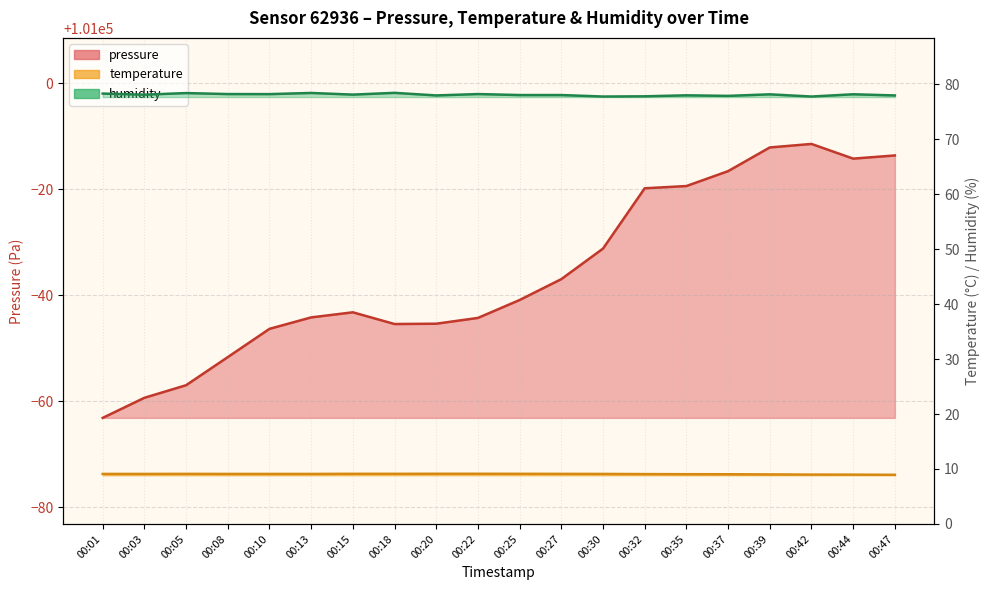

What is the spread (max minus min) of values at 00:32?

100971.1